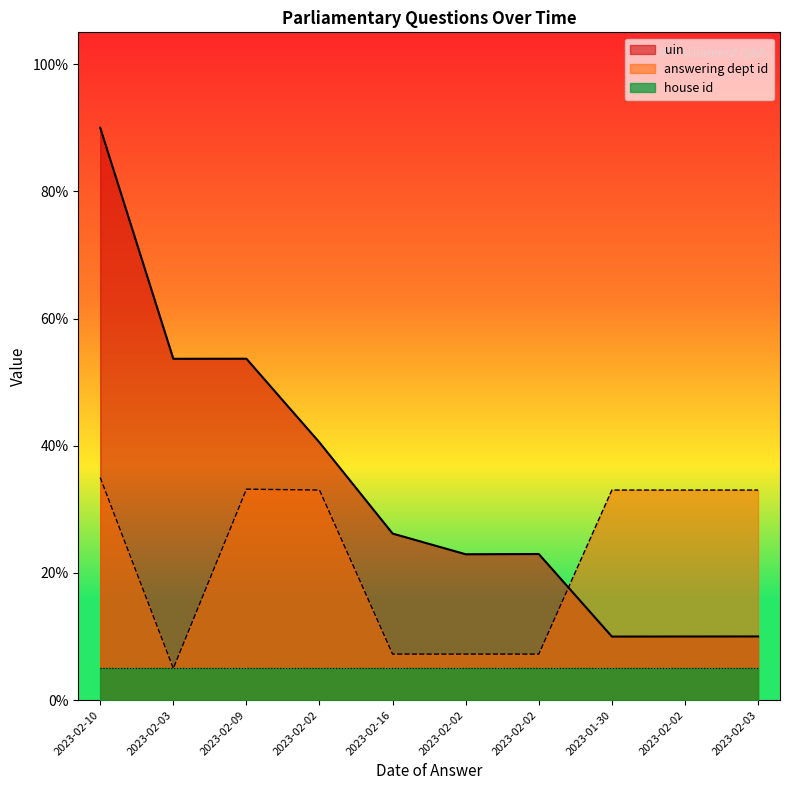

Which series has the largest range (max minus min)?

uin